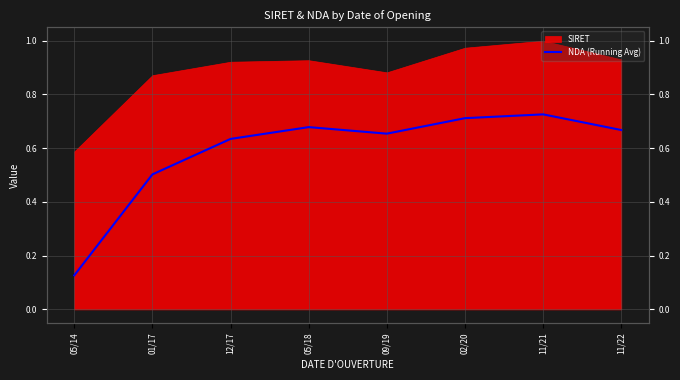

At which category does the chart reach its minimum across all series?

05/14